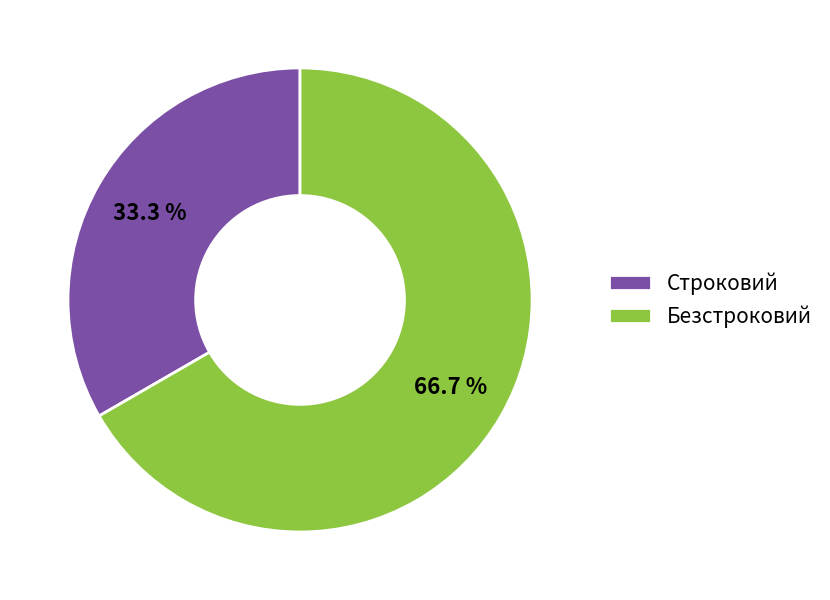

What is the smallest slice in the pie chart?

Строковий